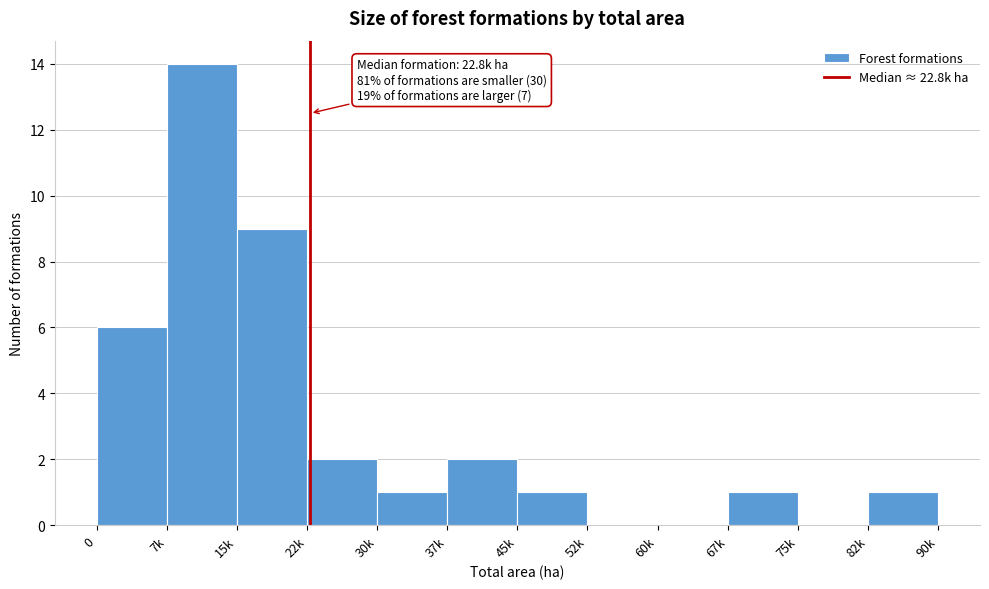

Reading right to left, transcribe all the data shown in this chart.

82k=1	75k=0	67k=1	60k=0	52k=0	45k=1	37k=2	30k=1	22k=2	15k=9	7k=14	0=6